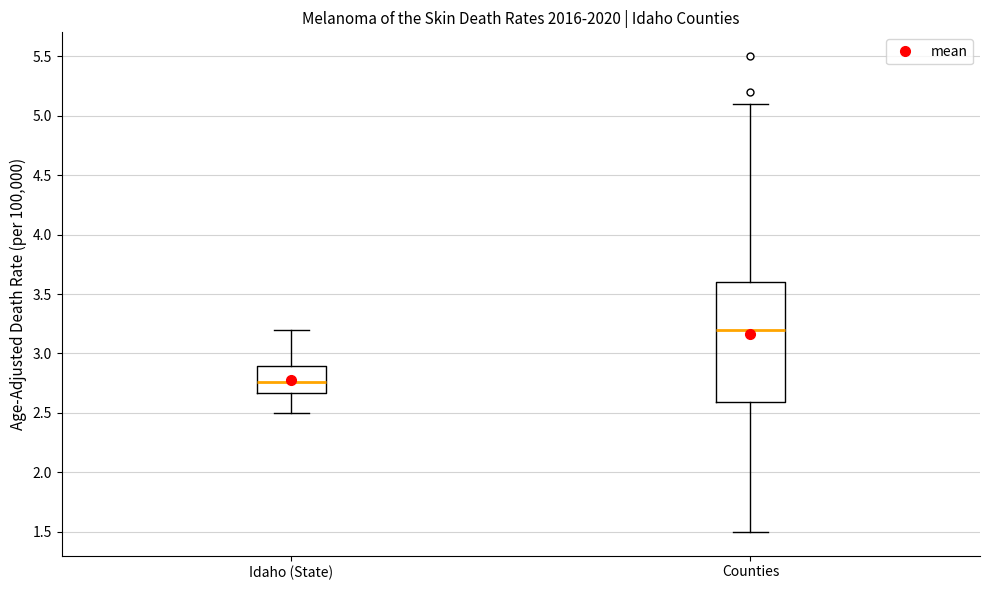

Reading left to right, read every box against the y-axis: the position of its median line, the range the box covers, and the ends of its whiskers. The values are not printed on the chart, so give them approximately, as read against the axis.

Idaho (State): median 2.75, box 2.65 to 2.90, whiskers 2.50 to 3.20
Counties: median 3.20, box 2.60 to 3.60, whiskers 1.50 to 5.10